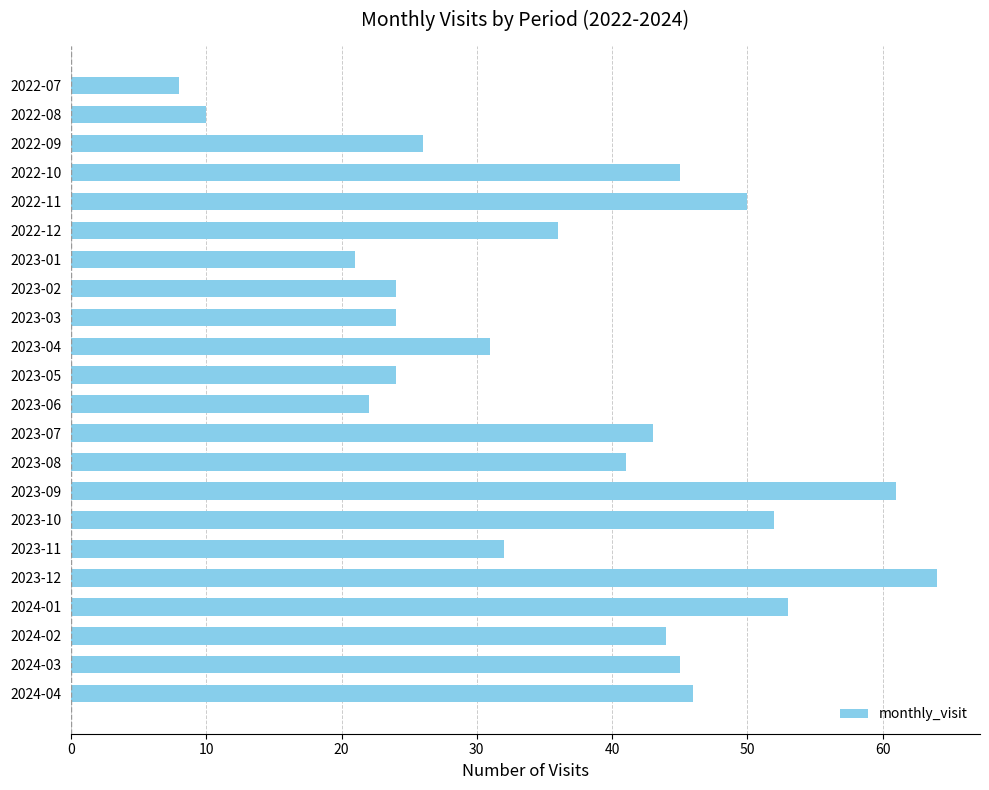

Reading top to bottom, transcribe all the data shown in this chart.

2022-07=8	2022-08=10	2022-09=26	2022-10=45	2022-11=50	2022-12=36	2023-01=21	2023-02=24	2023-03=24	2023-04=31	2023-05=24	2023-06=22	2023-07=43	2023-08=41	2023-09=61	2023-10=52	2023-11=32	2023-12=64	2024-01=53	2024-02=44	2024-03=45	2024-04=46